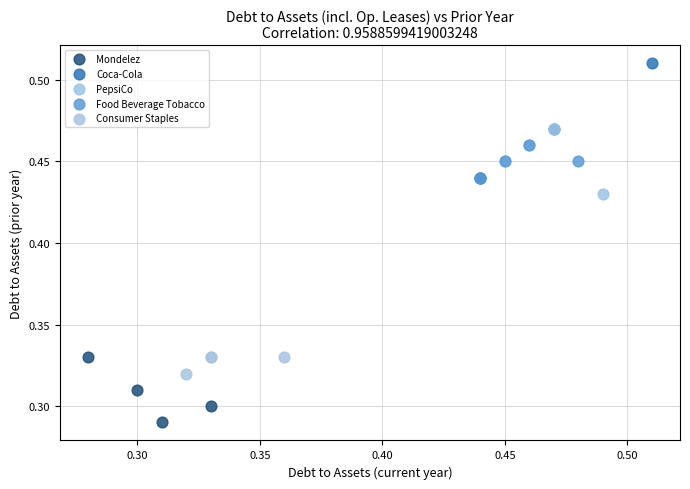

Which series has the largest Y range (max minus min)?

Coca-Cola